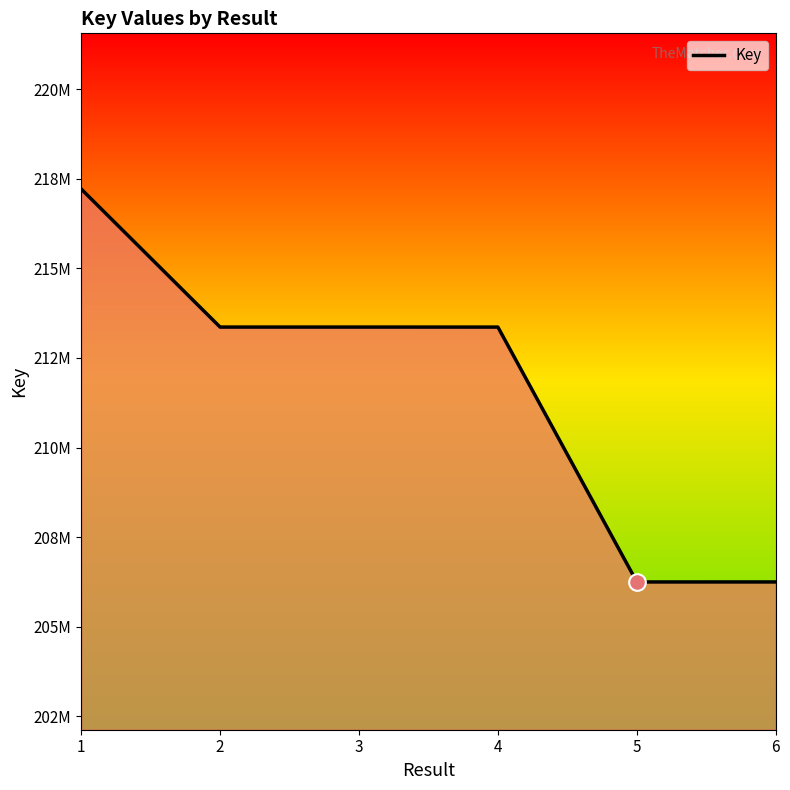

Does the chart display data point markers on the line(s)?

No